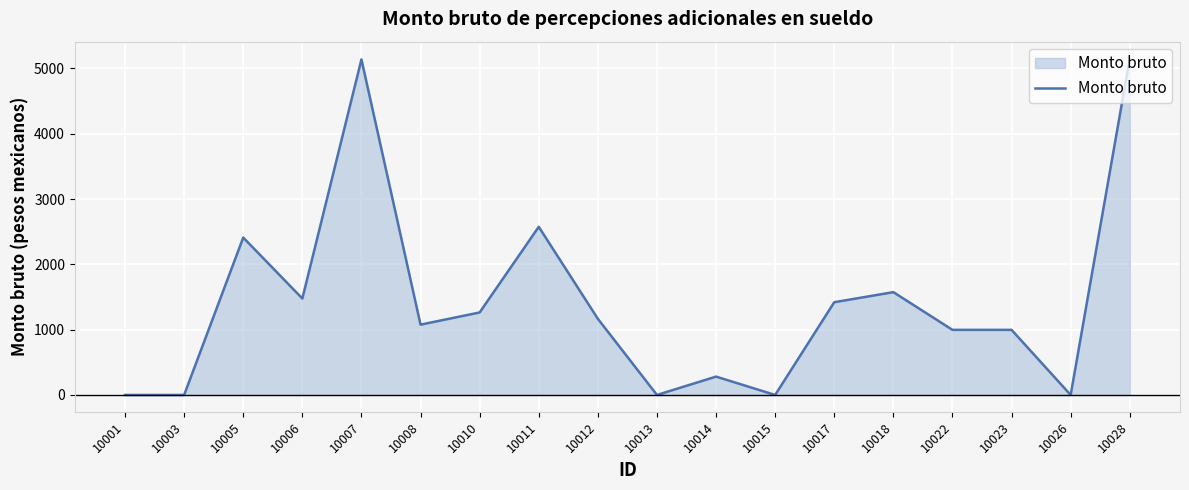

The value at 10018 is 1574.7. True or false?

True